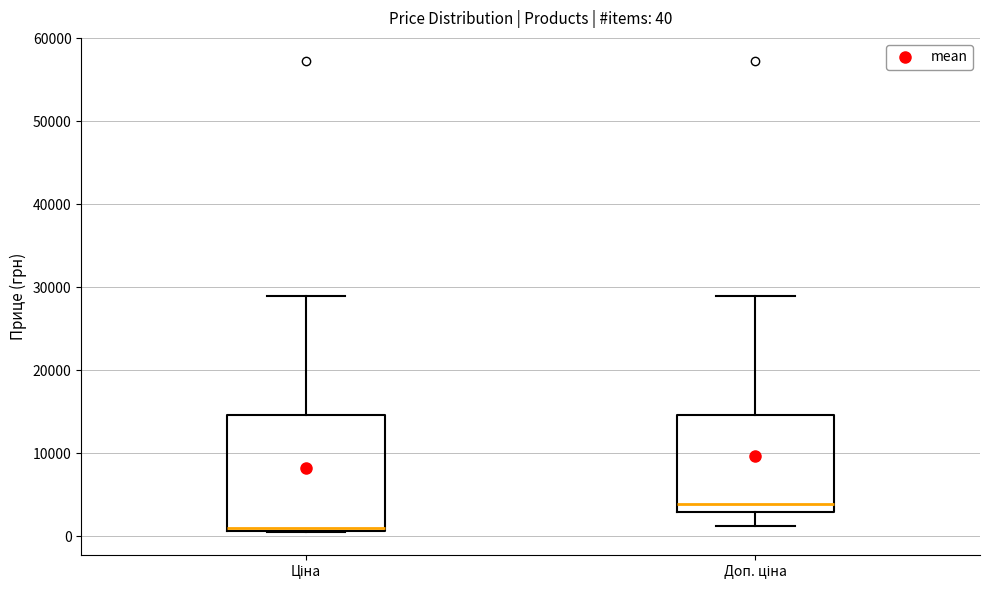

Which box is the tallest, from its lower edge to its upper edge?

Ціна